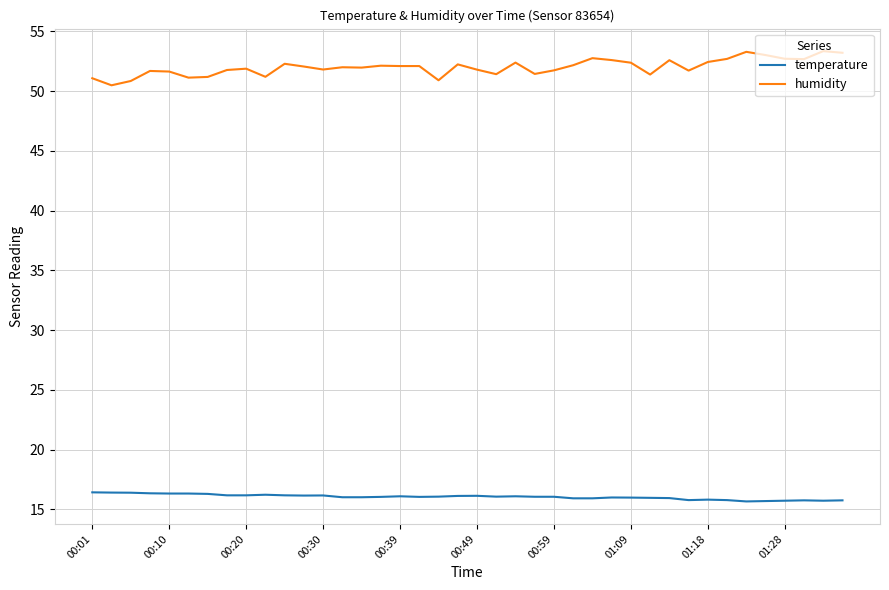

Which series has the largest total across all categories?

humidity